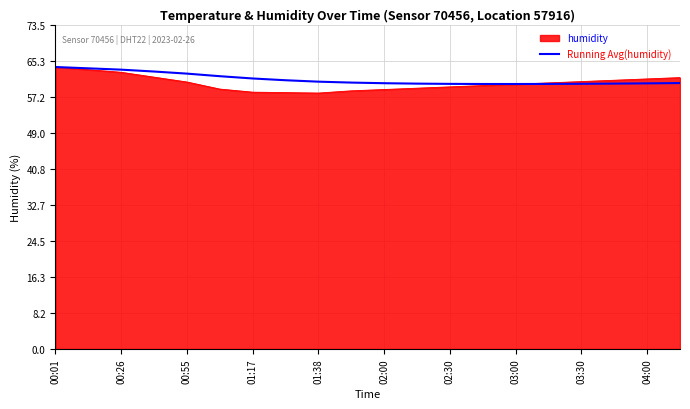

What is the highest value of the humidity series?

63.9